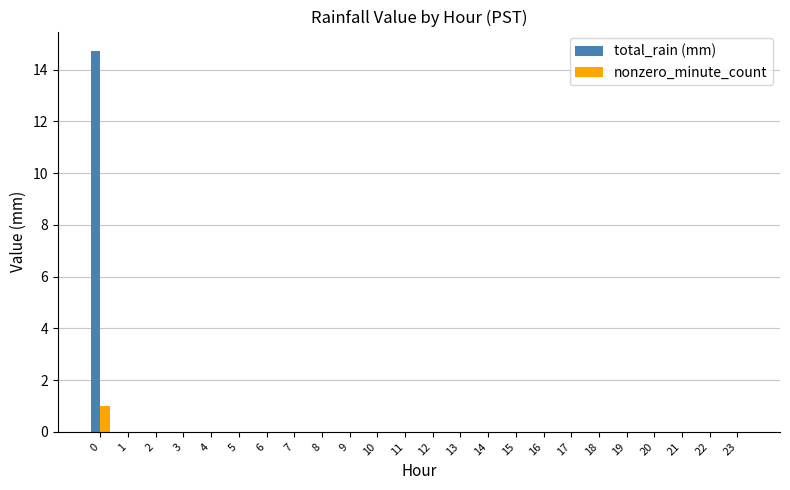

What is the sum of all total_rain (mm) values?

14.7